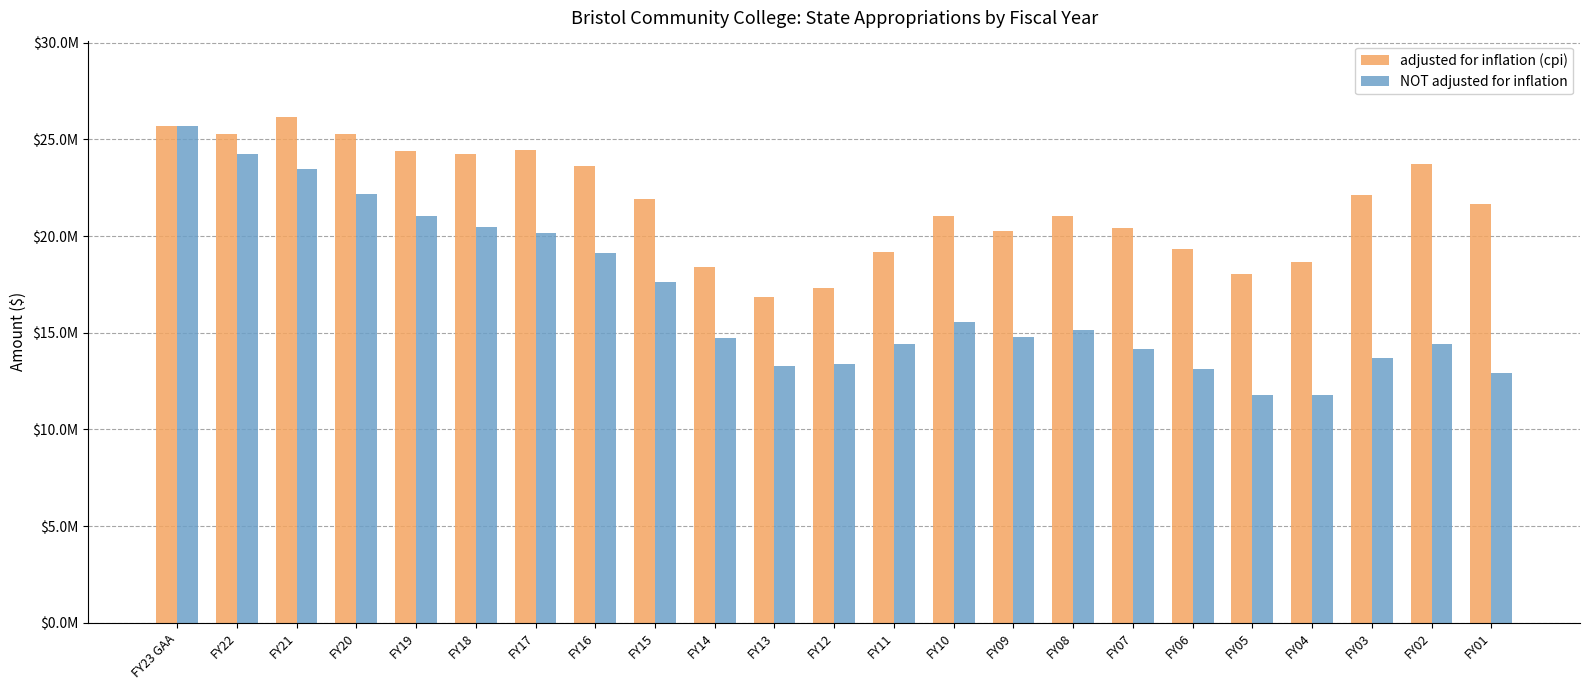

What is the label of the 16th bar from the left?

FY08